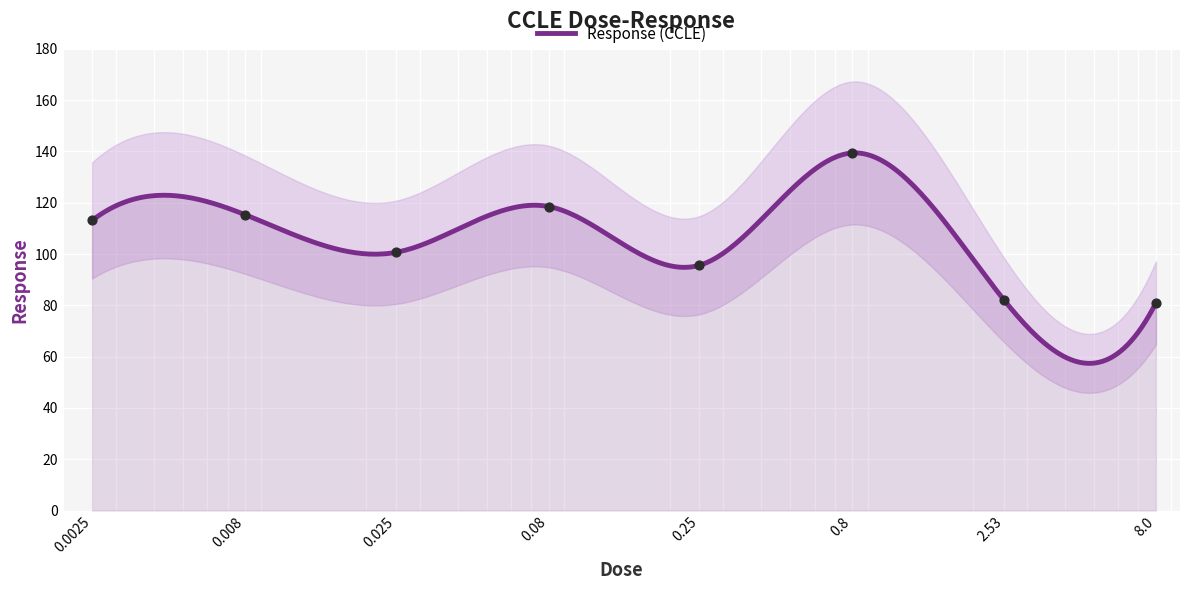

Between 0.008 and 0.25, which is larger?

0.008